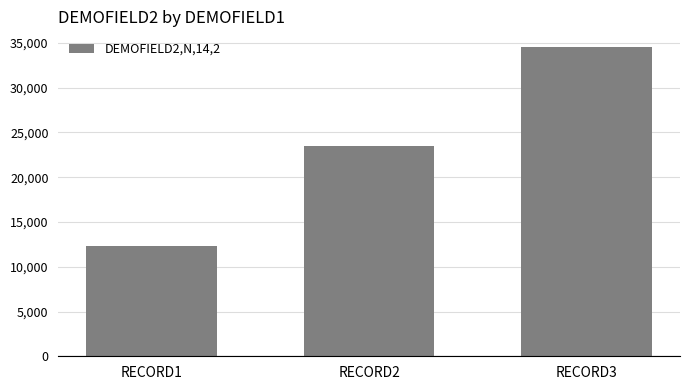

Are the bars grouped side by side (vs. stacked)?

No